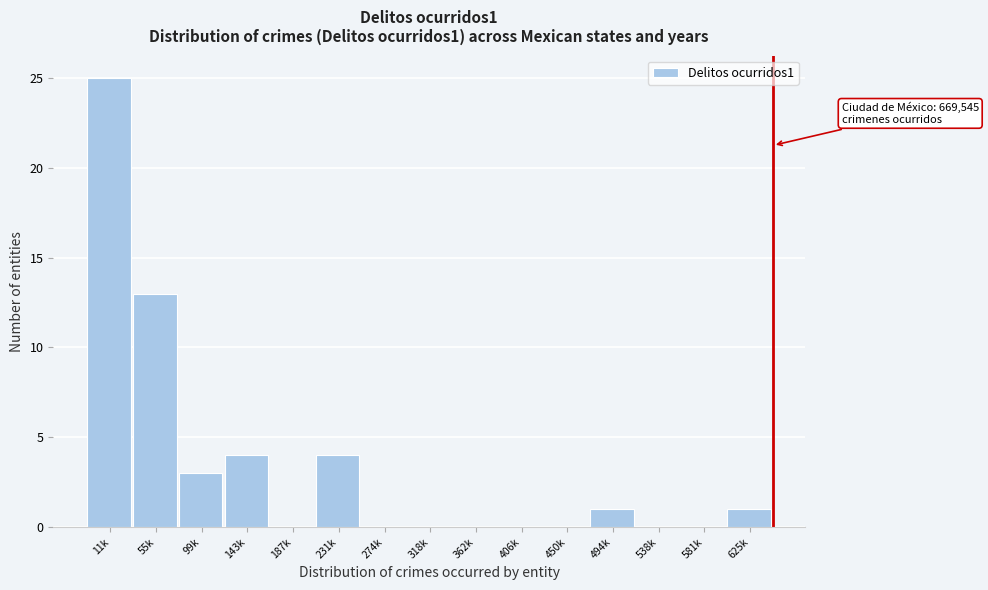

Reading left to right, list all the values displayed in this chart.

11k=25	55k=13	99k=3	143k=4	187k=0	231k=4	274k=0	318k=0	362k=0	406k=0	450k=0	494k=1	538k=0	581k=0	625k=1